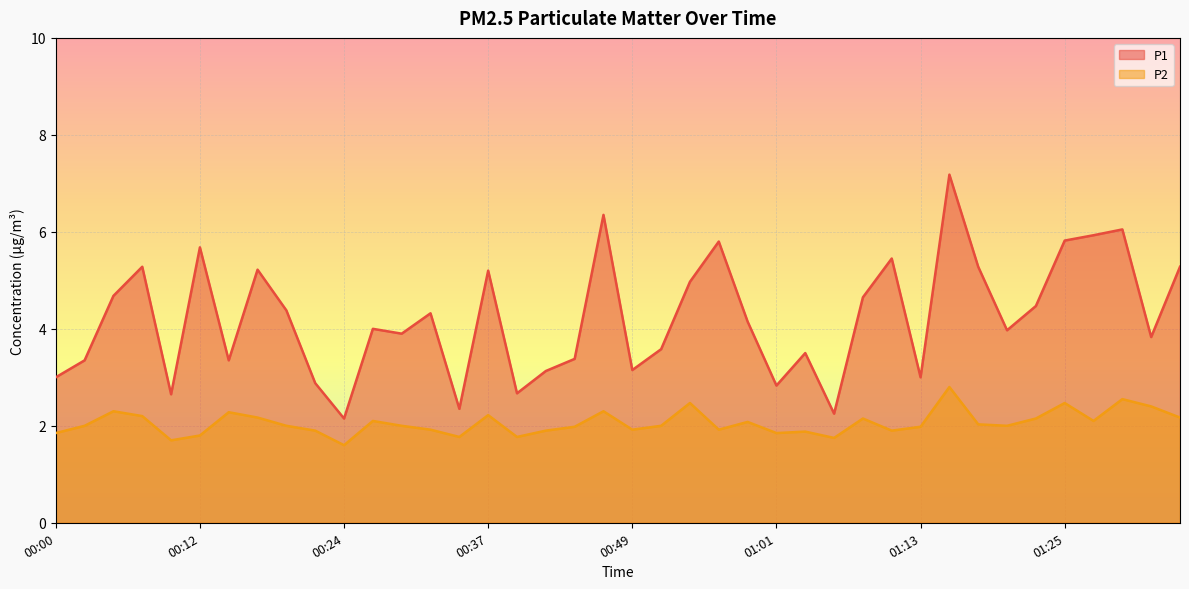

What value does the P1 series have at 00:46?

6.3